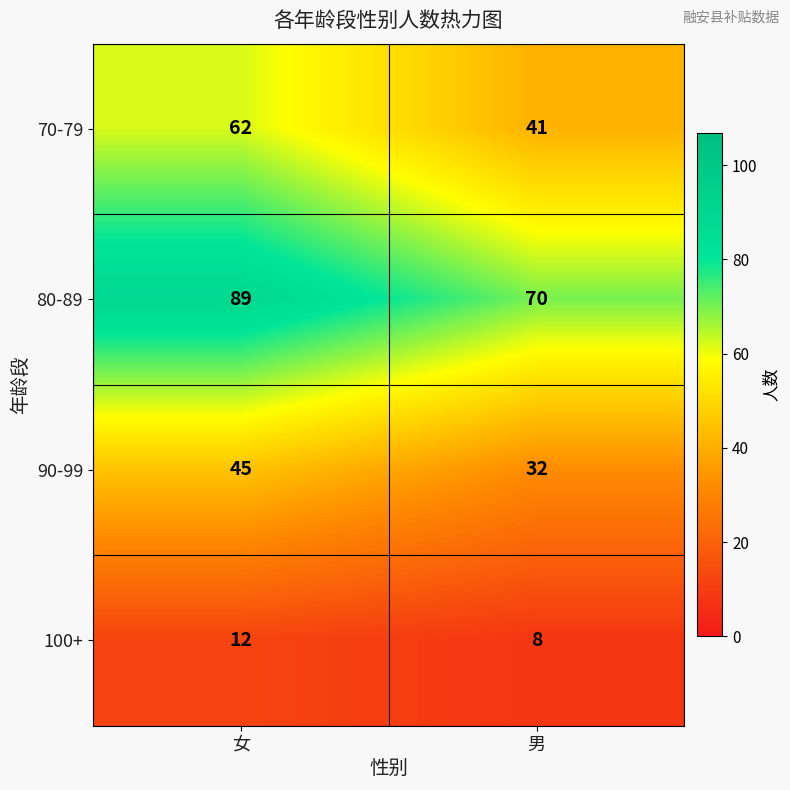

How many data points does each series have?

2